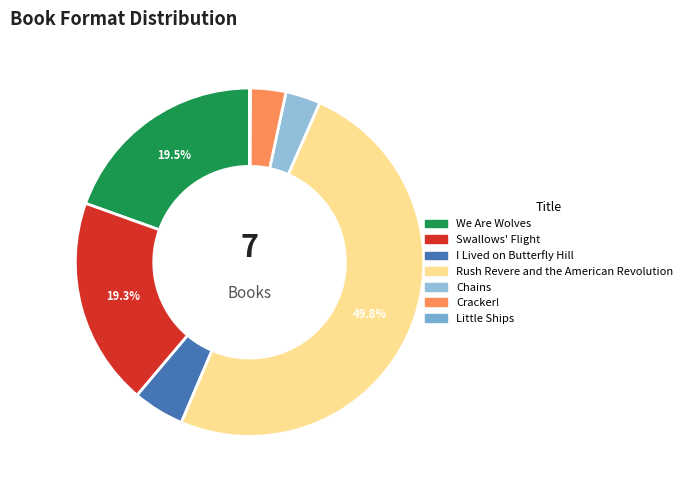

To the nearest percent, what portion does Chains represent?

3%